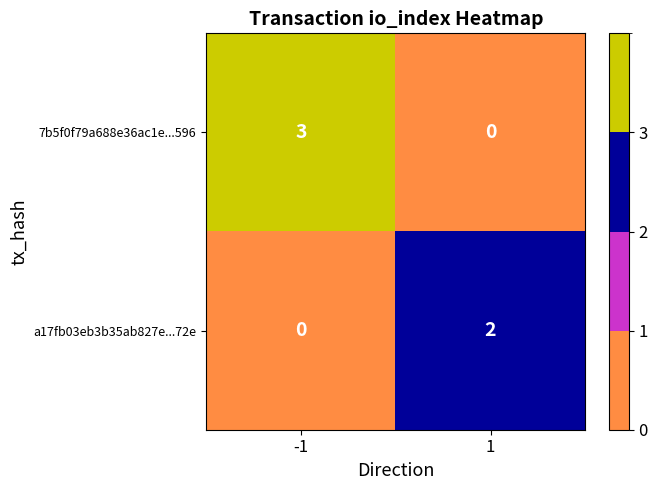

What is the spread (max minus min) of values at -1?

3